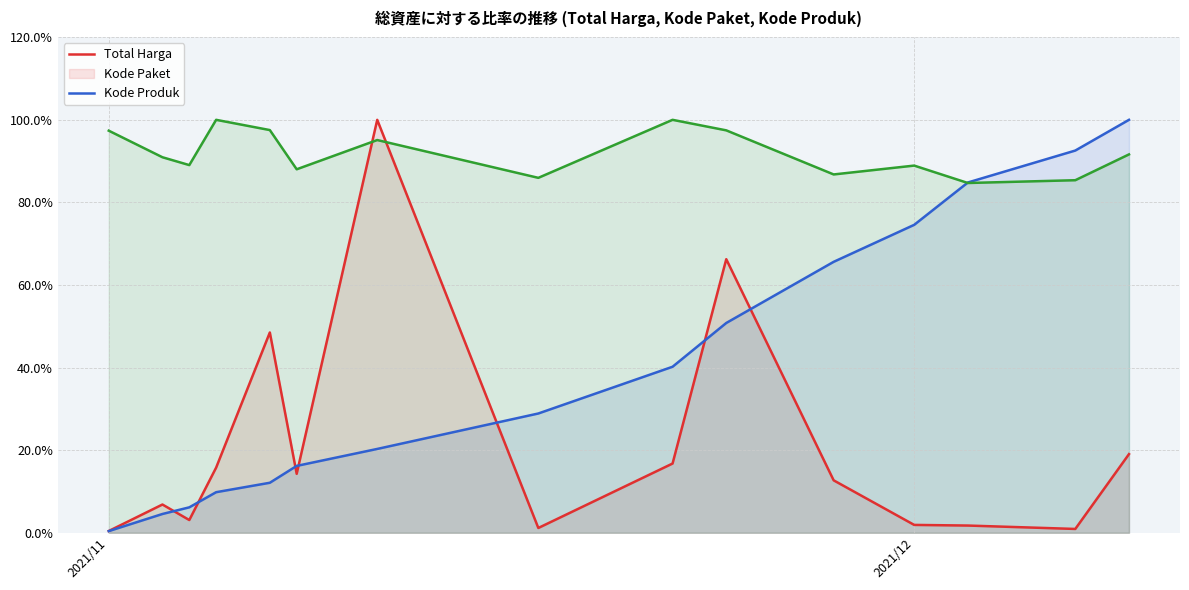

True or false: Kode Produk (avg) has more than 1 interior local peaks.

True